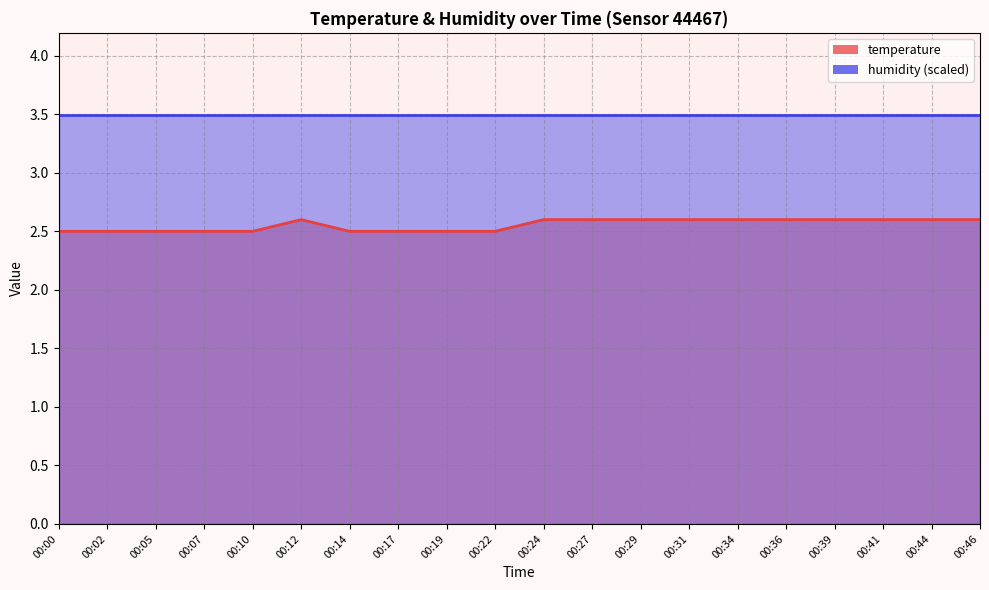

At which category does the data reach its first local peak?

00:12